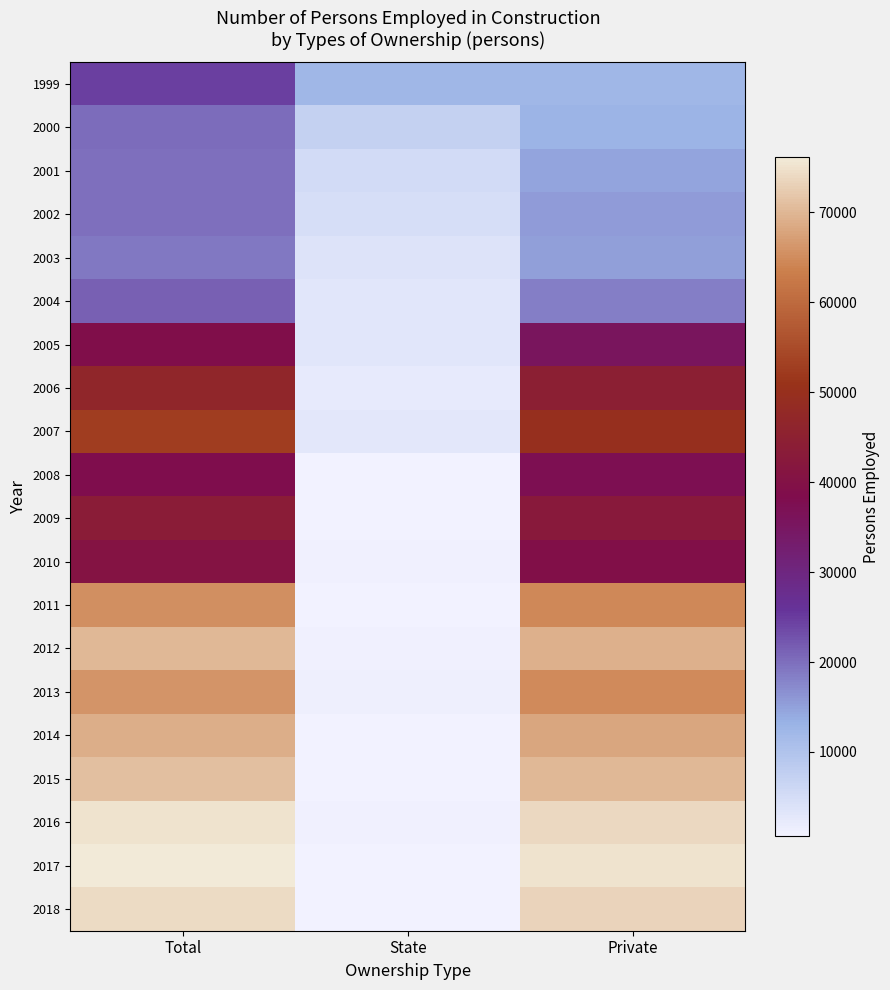

At which category is the sum across all series the highest?

Total